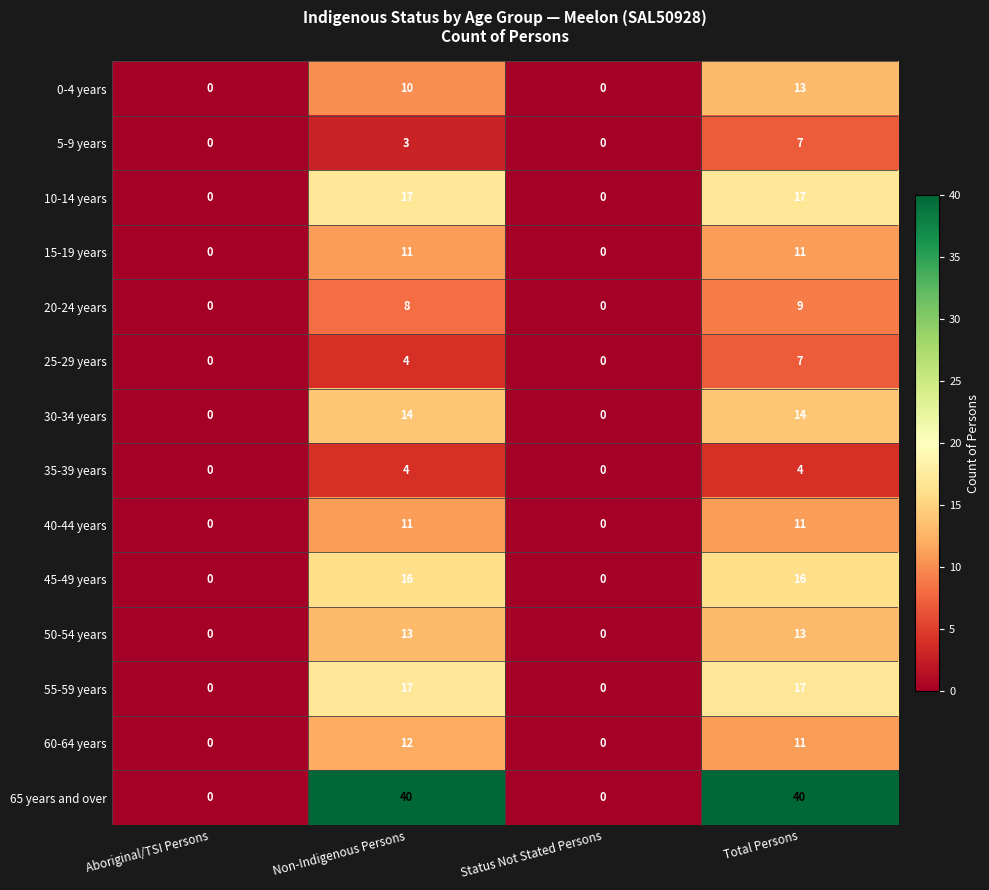

The value of 40-44 years at Total Persons is 5. True or false?

False